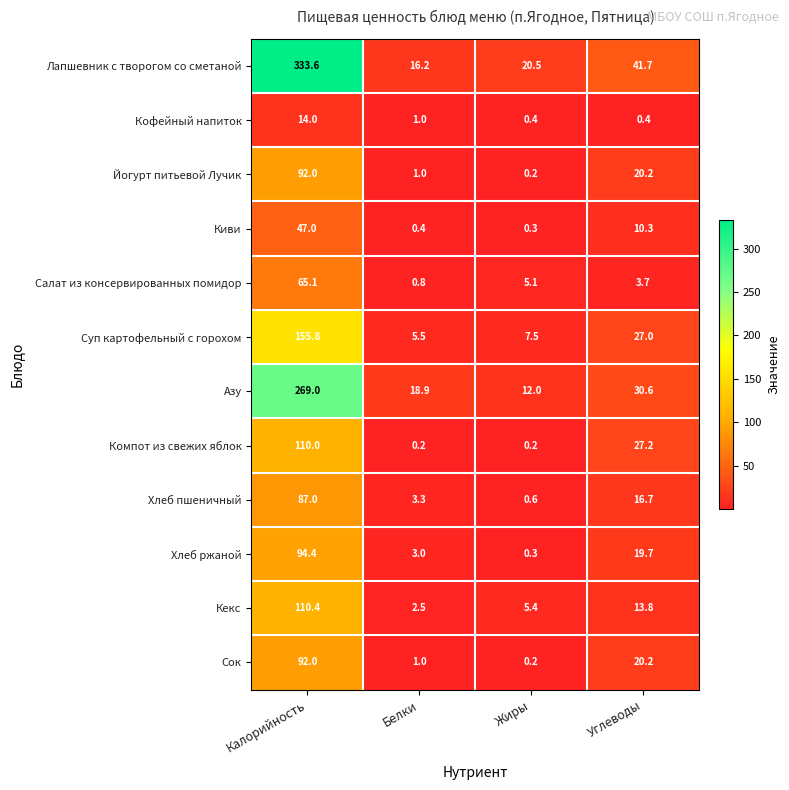

What is the total value across all series at Белки?

53.8